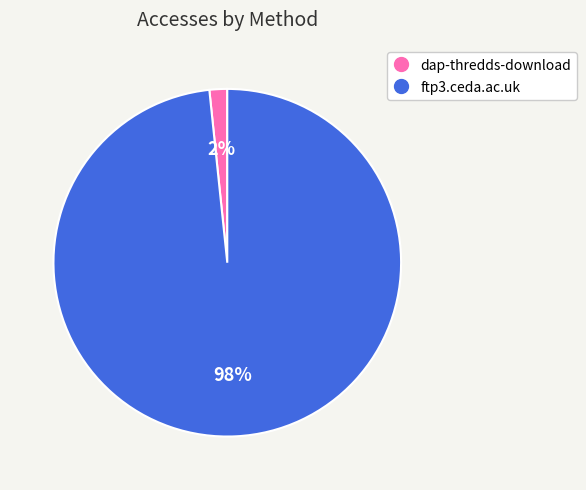

Which has a higher value, dap-thredds-download or ftp3.ceda.ac.uk?

ftp3.ceda.ac.uk